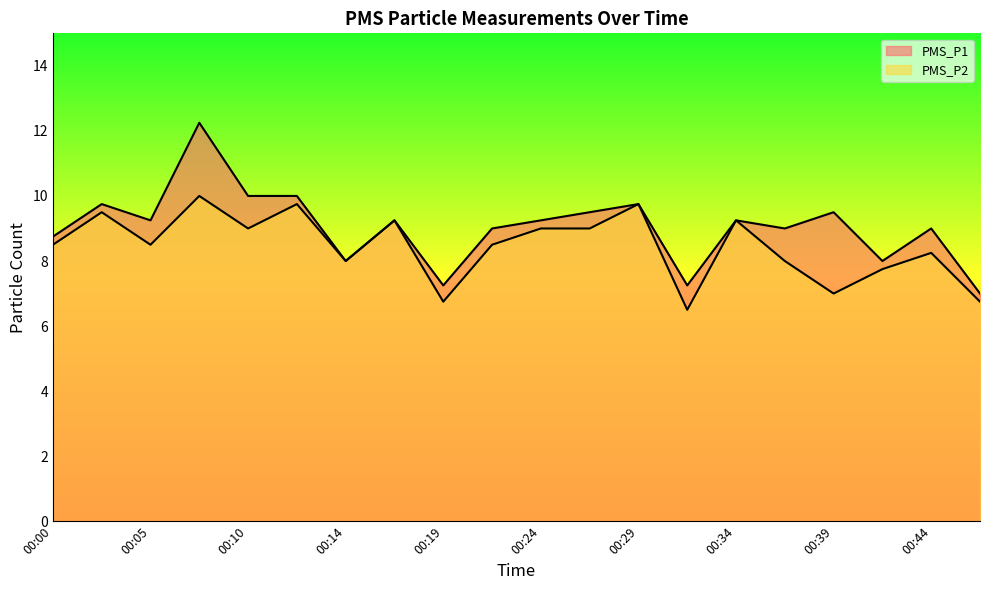

Where does the PMS_P2 series first go above 8?

00:00